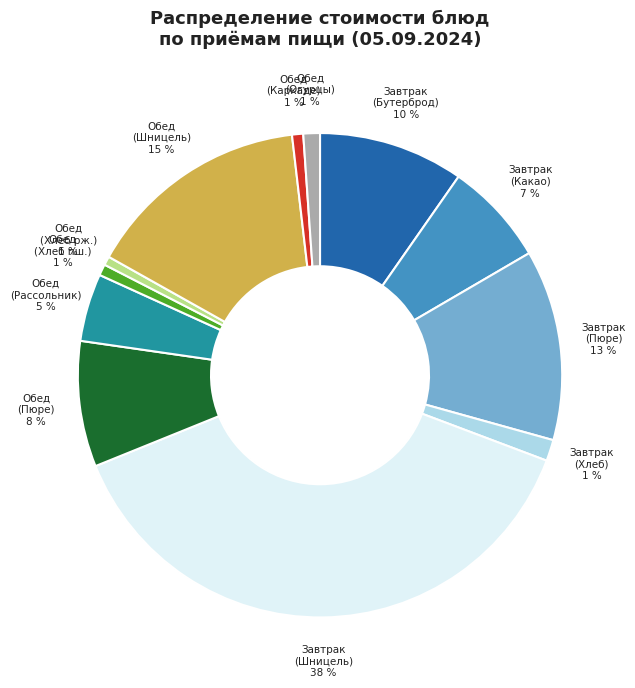

To the nearest percent, what is the average slice percentage?

8%